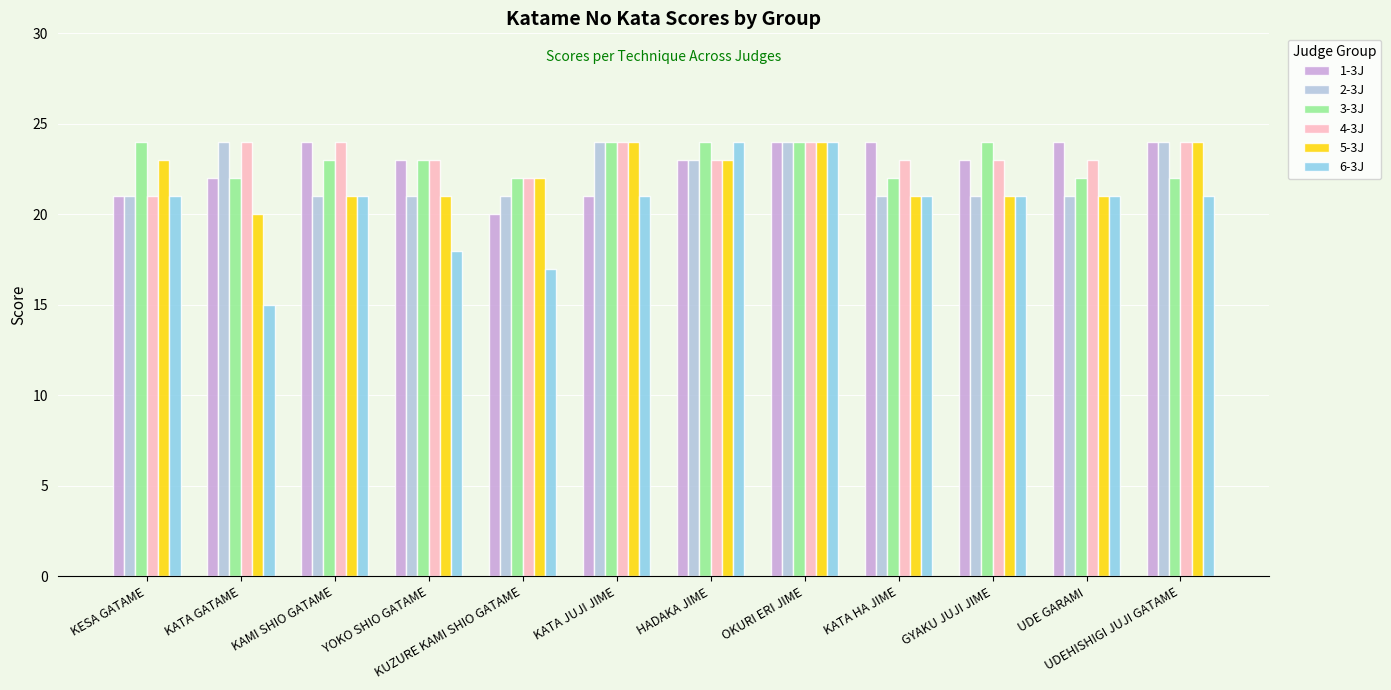

What is the total value across all series at KUZURE KAMI SHIO GATAME?

124